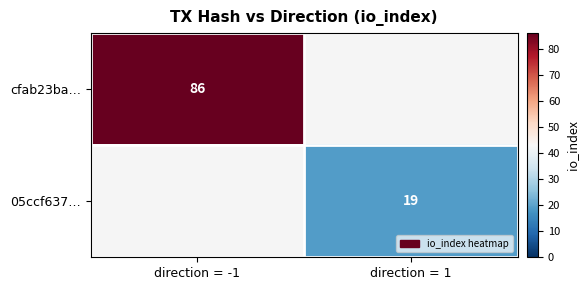

What is the smallest value displayed?

19.0